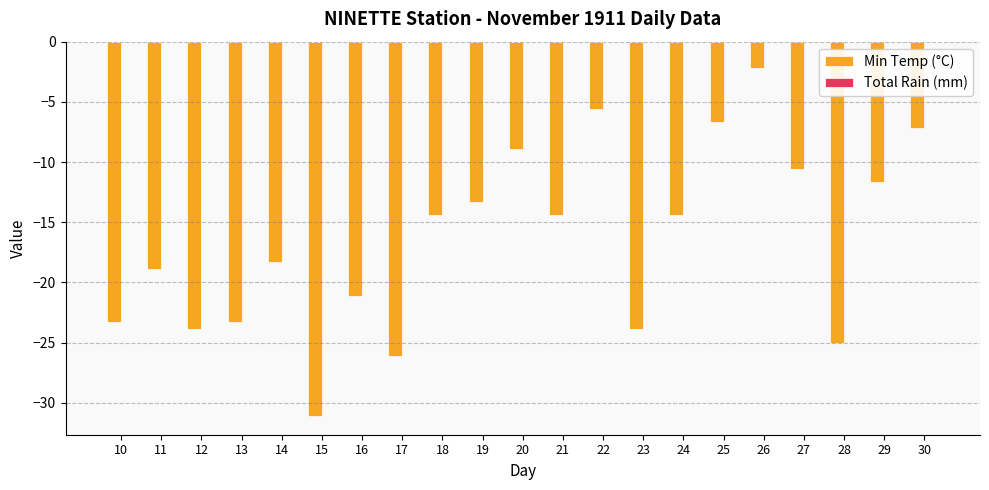

What is the difference between the values at 13 and 21?

8.9